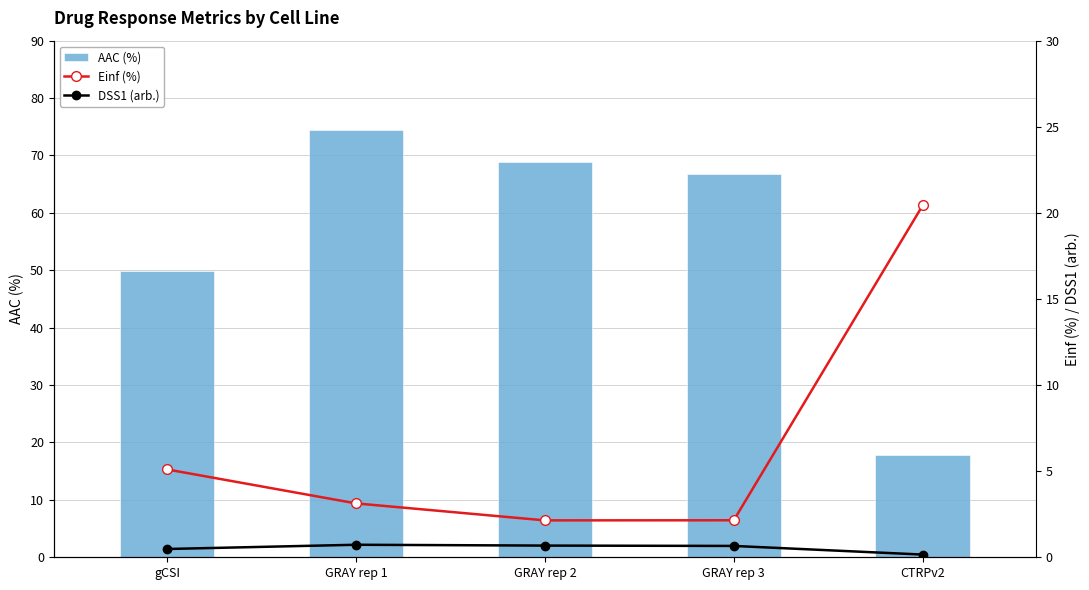

Which series has the widest spread of values?

AAC (%)